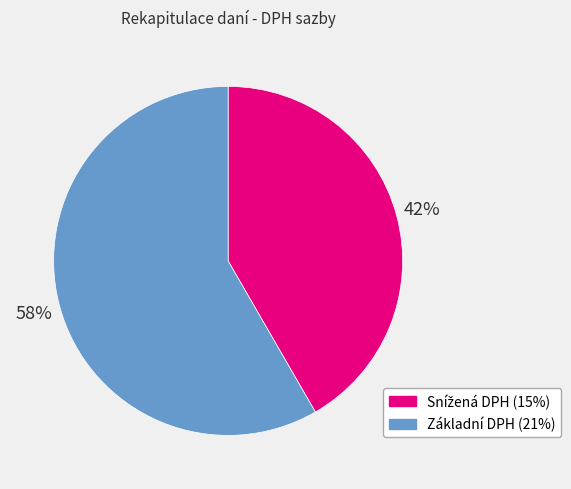

The Základní DPH (21%) slice represents 58% of the pie. True or false?

True